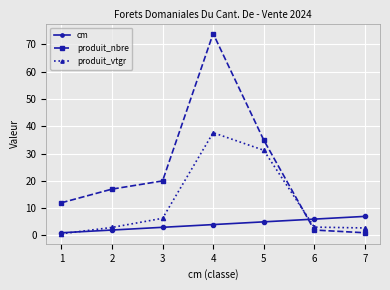

Which series has the largest range (max minus min)?

produit_nbre